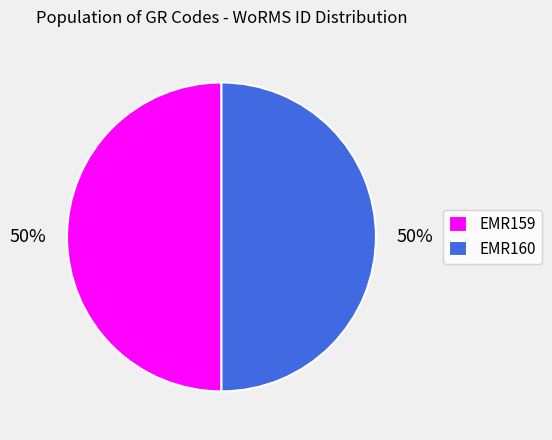

To the nearest percent, what portion does EMR159 represent?

50%